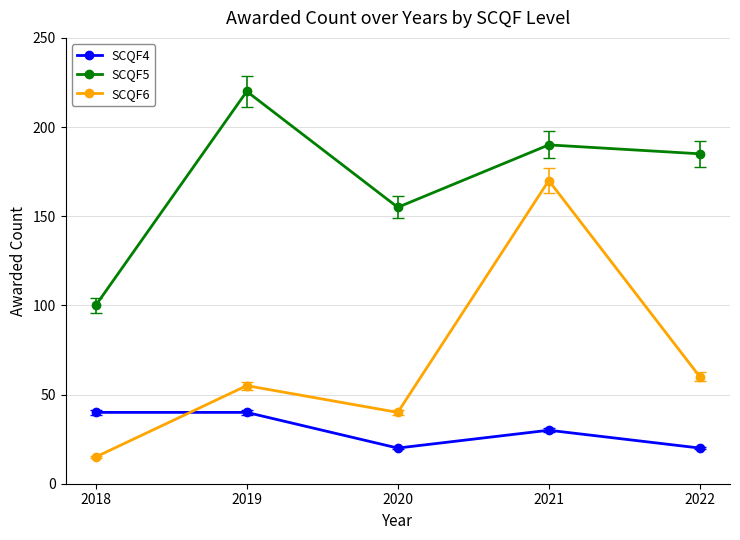

Where is SCQF5 nearest to the value 160?

2020